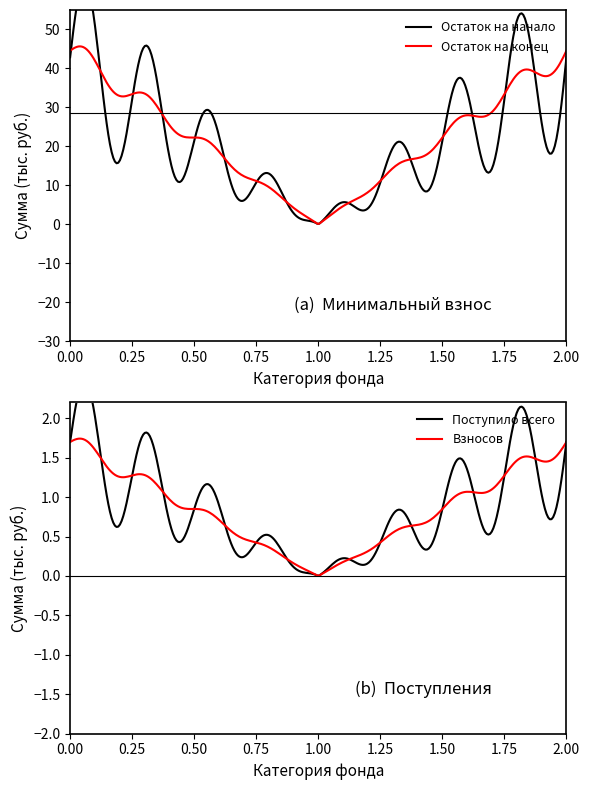

Which series has the largest total across all categories?

Остаток на конец